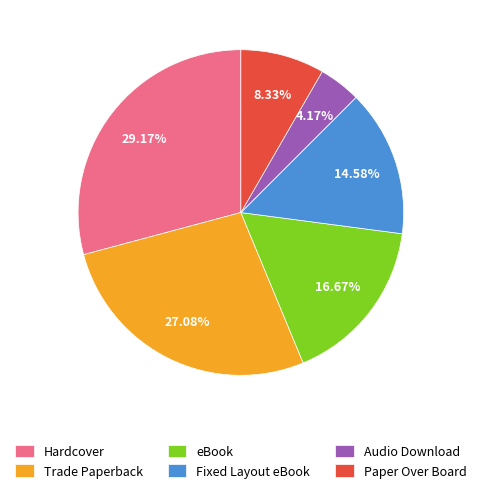

To the nearest percent, what is the combined percentage of eBook and Hardcover?

46%